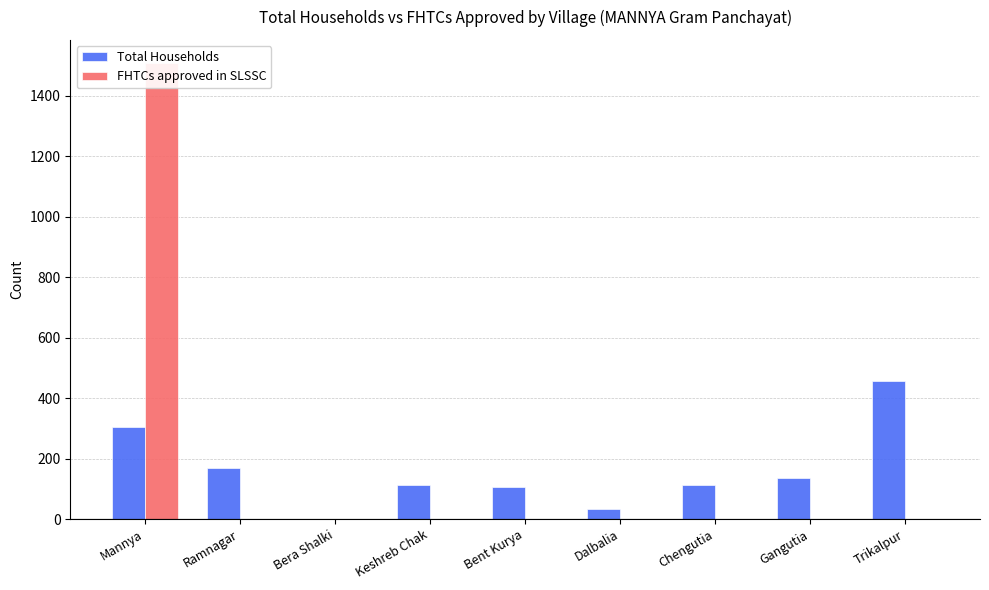

Reading left to right, list all the values displayed in this chart.

Total Households: Mannya=306	Ramnagar=168	Bera Shalki=0	Keshreb Chak=112	Bent Kurya=107	Dalbalia=32	Chengutia=112	Gangutia=135	Trikalpur=455
FHTCs approved in SLSSC: Mannya=1509	Ramnagar=0	Bera Shalki=0	Keshreb Chak=0	Bent Kurya=0	Dalbalia=0	Chengutia=0	Gangutia=0	Trikalpur=0